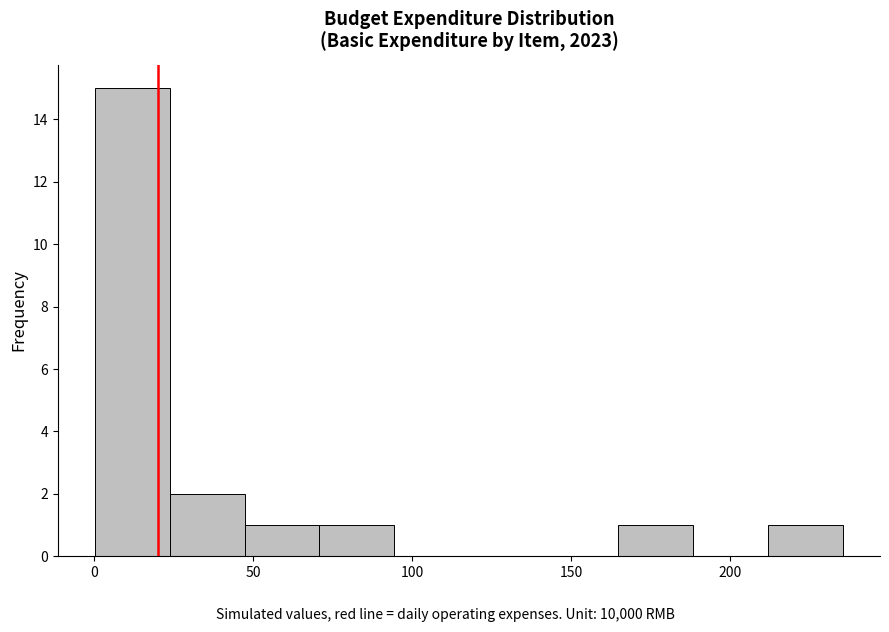

How tall is the bar that spans 25 to 45 on the x-axis? Neither the bar edges nor the heights are printed on the chart, so give them approximately, as read against the axes.

2